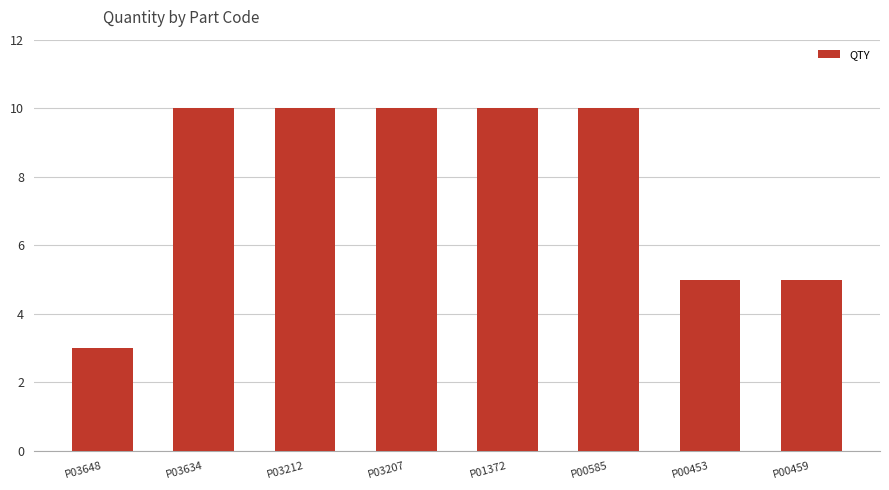

Is it true that the value at P03212 is 10?

True